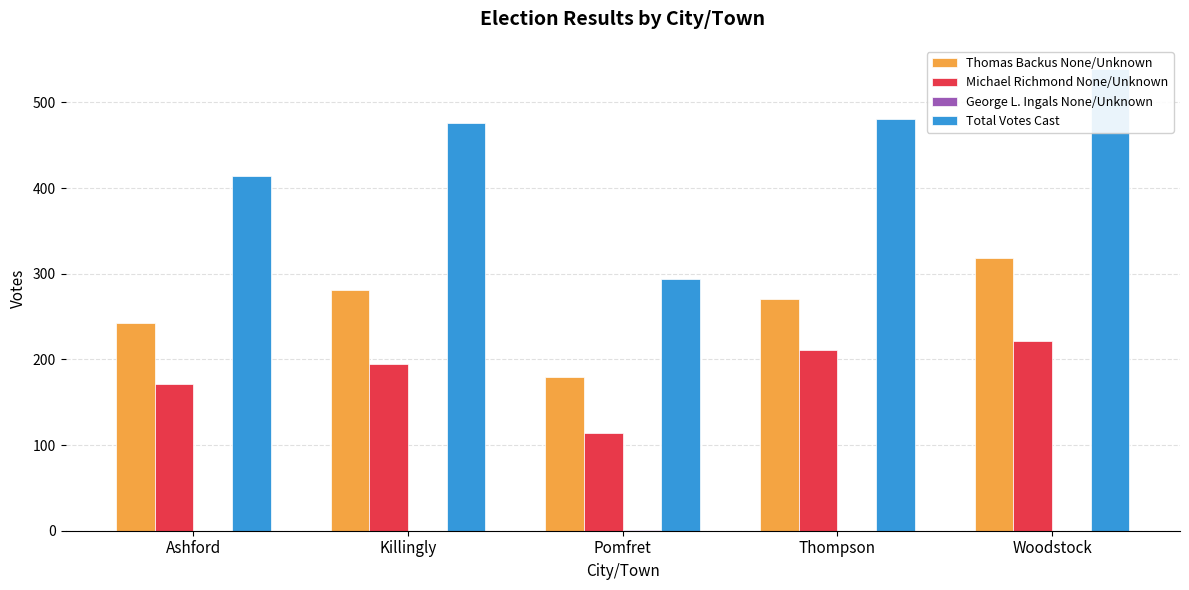

What is the difference between the Thomas Backus None/Unknown values at Pomfret and Killingly?

102